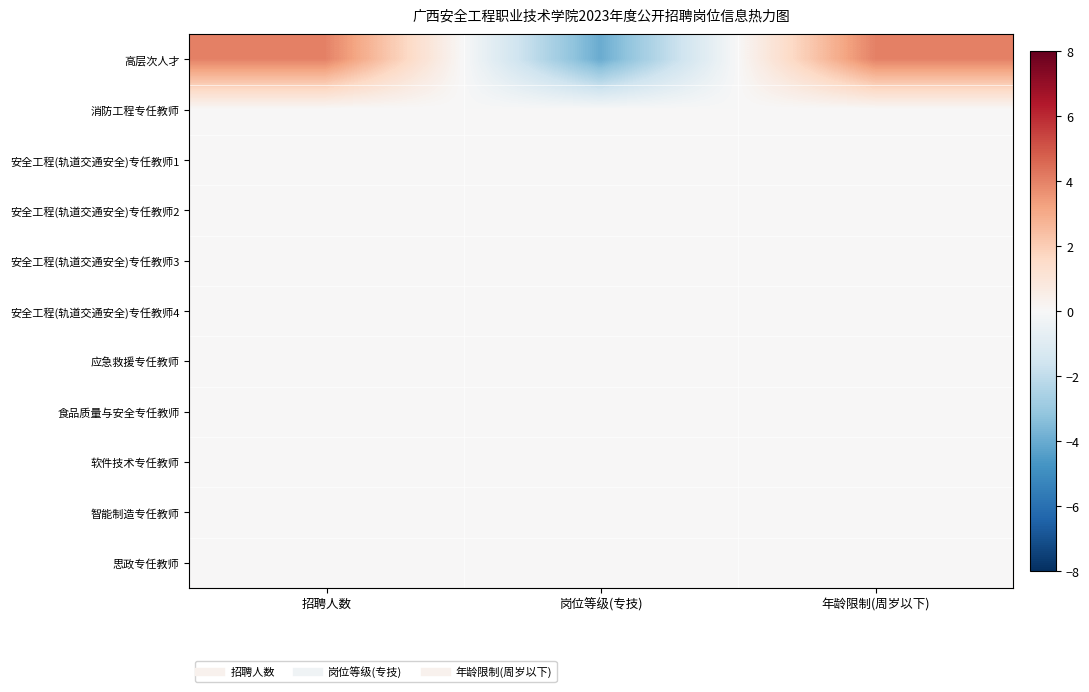

Reading left to right, transcribe all the data shown in this chart.

高层次人才: 招聘人数=4	岗位等级(专技)=-4	年龄限制(周岁以下)=4
消防工程专任教师: 招聘人数=0	岗位等级(专技)=0	年龄限制(周岁以下)=0
安全工程(轨道交通安全)专任教师1: 招聘人数=0	岗位等级(专技)=0	年龄限制(周岁以下)=0
安全工程(轨道交通安全)专任教师2: 招聘人数=0	岗位等级(专技)=0	年龄限制(周岁以下)=0
安全工程(轨道交通安全)专任教师3: 招聘人数=0	岗位等级(专技)=0	年龄限制(周岁以下)=0
安全工程(轨道交通安全)专任教师4: 招聘人数=0	岗位等级(专技)=0	年龄限制(周岁以下)=0
应急救援专任教师: 招聘人数=0	岗位等级(专技)=0	年龄限制(周岁以下)=0
食品质量与安全专任教师: 招聘人数=0	岗位等级(专技)=0	年龄限制(周岁以下)=0
软件技术专任教师: 招聘人数=0	岗位等级(专技)=0	年龄限制(周岁以下)=0
智能制造专任教师: 招聘人数=0	岗位等级(专技)=0	年龄限制(周岁以下)=0
思政专任教师: 招聘人数=0	岗位等级(专技)=0	年龄限制(周岁以下)=0